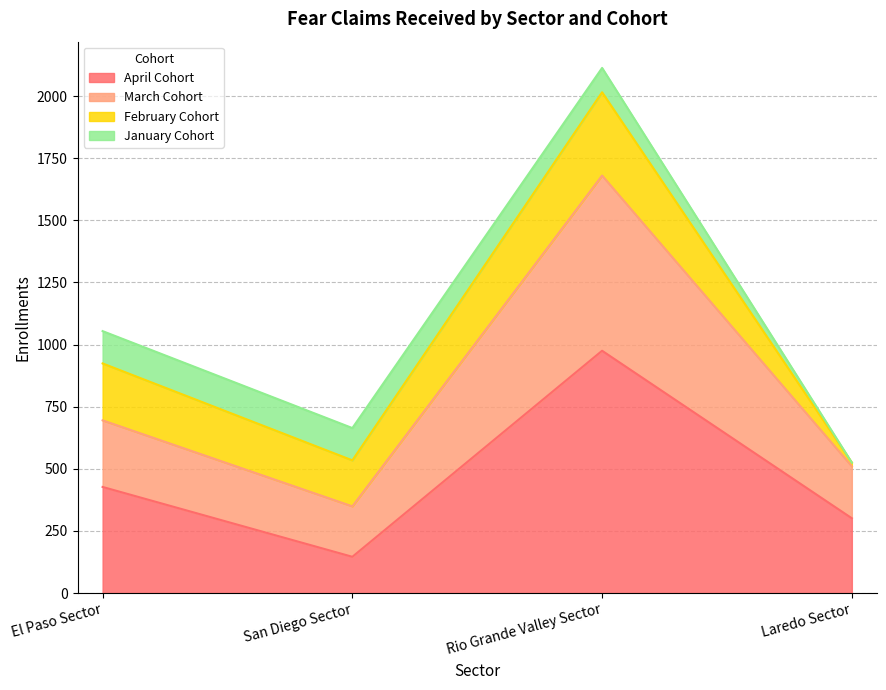

What is the total value across all series at San Diego Sector?

664